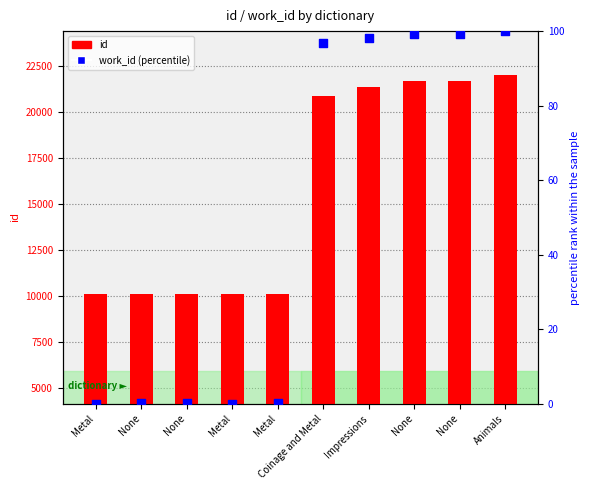

Which series reaches the minimum Y coordinate?

work_id